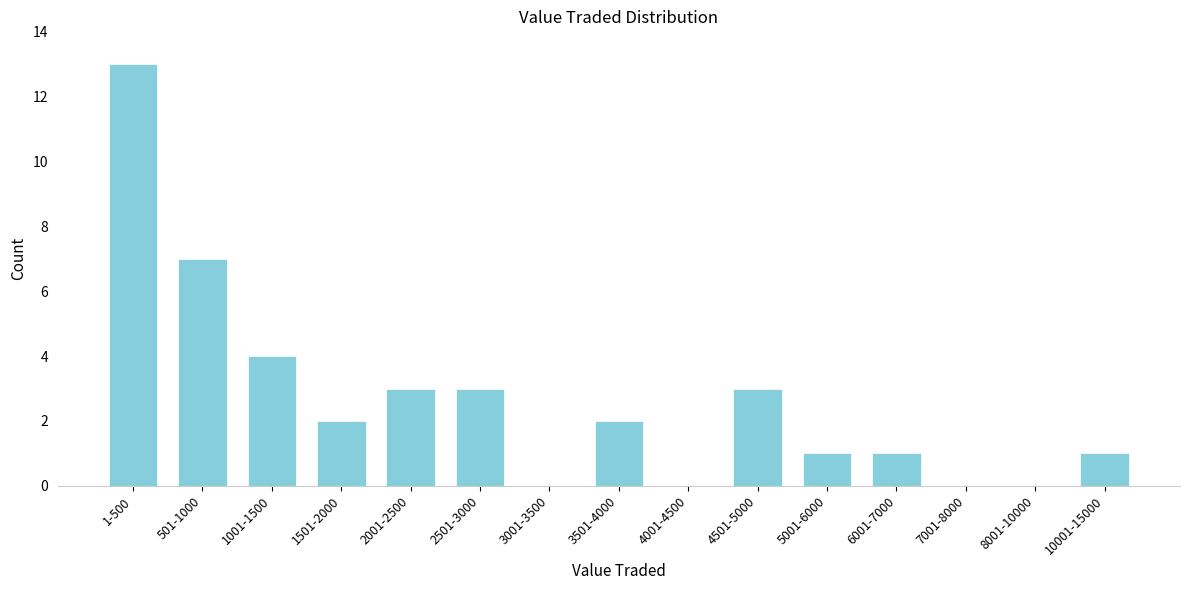

Reading right to left, what are all the values shown in this chart?

10001-15000=1	8001-10000=0	7001-8000=0	6001-7000=1	5001-6000=1	4501-5000=3	4001-4500=0	3501-4000=2	3001-3500=0	2501-3000=3	2001-2500=3	1501-2000=2	1001-1500=4	501-1000=7	1-500=13